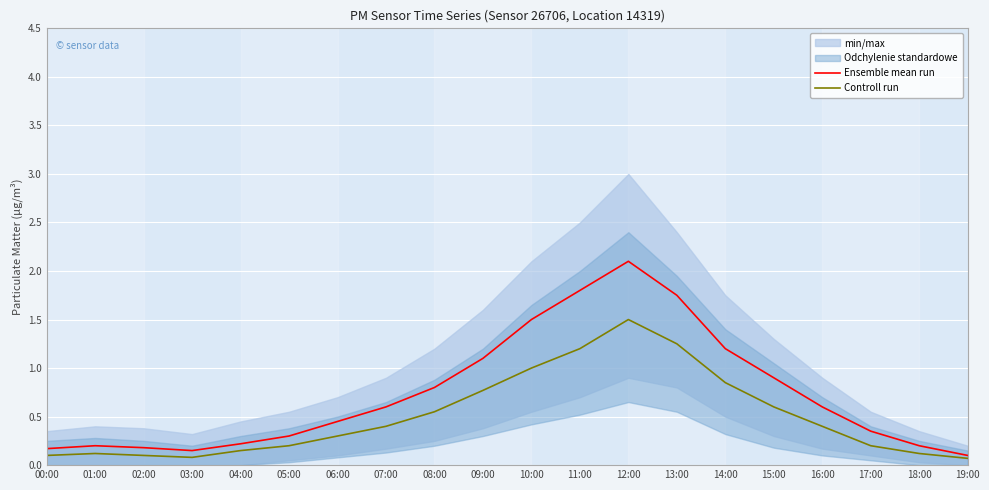

What is the label of the 17th point from the right?

03:00